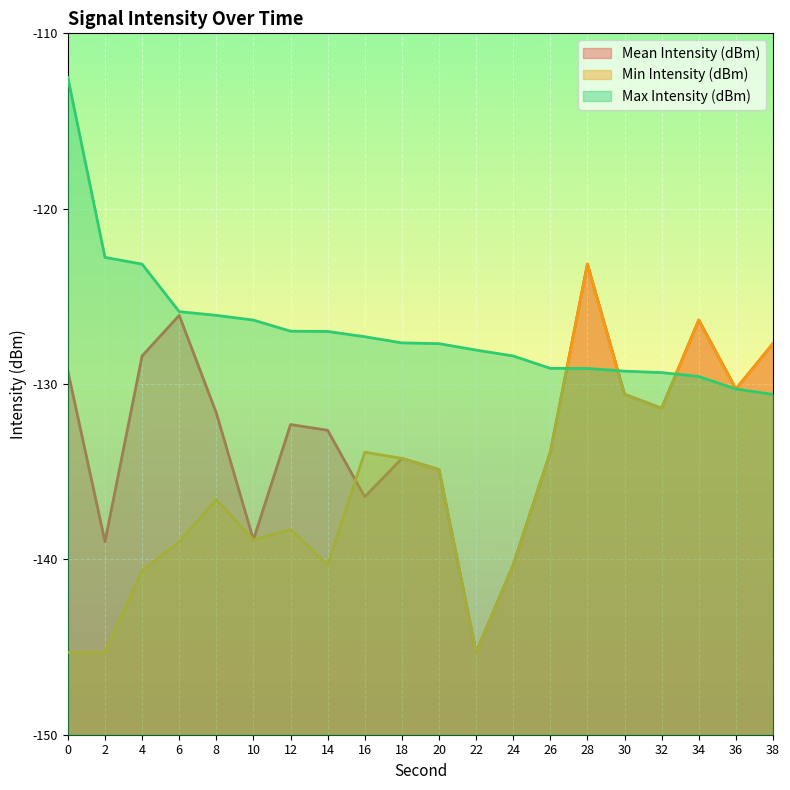

Reading right to left, list all the values displayed in this chart.

Mean Intensity (dBm): 38=-127.7	36=-130.3	34=-126.4	32=-131.4	30=-130.6	28=-123.2	26=-133.9	24=-140.3	22=-145.3	20=-134.9	18=-134.2	16=-136.4	14=-132.6	12=-132.3	10=-138.9	8=-131.6	6=-126.1	4=-128.4	2=-139.0	0=-129.3
Min Intensity (dBm): 38=-127.7	36=-130.3	34=-126.4	32=-131.4	30=-130.6	28=-123.2	26=-133.9	24=-140.3	22=-145.3	20=-134.9	18=-134.2	16=-133.9	14=-140.3	12=-138.3	10=-138.9	8=-136.6	6=-139.0	4=-140.6	2=-145.3	0=-145.3
Max Intensity (dBm): 38=-130.6	36=-130.3	34=-129.6	32=-129.3	30=-129.3	28=-129.1	26=-129.1	24=-128.4	22=-128.1	20=-127.7	18=-127.7	16=-127.3	14=-127.0	12=-127.0	10=-126.4	8=-126.1	6=-125.9	4=-123.2	2=-122.8	0=-112.5